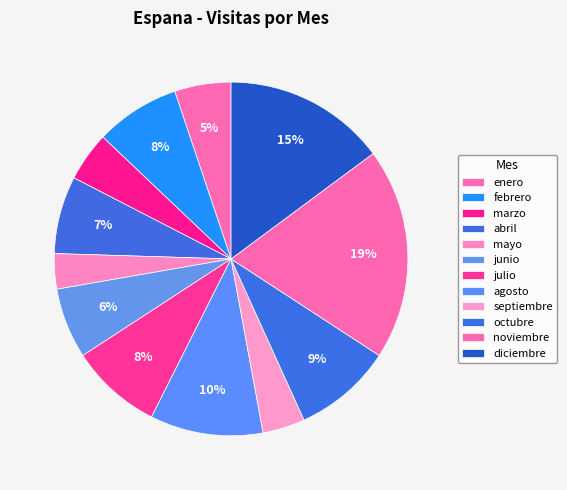

Count the number of slices in the pie.

12